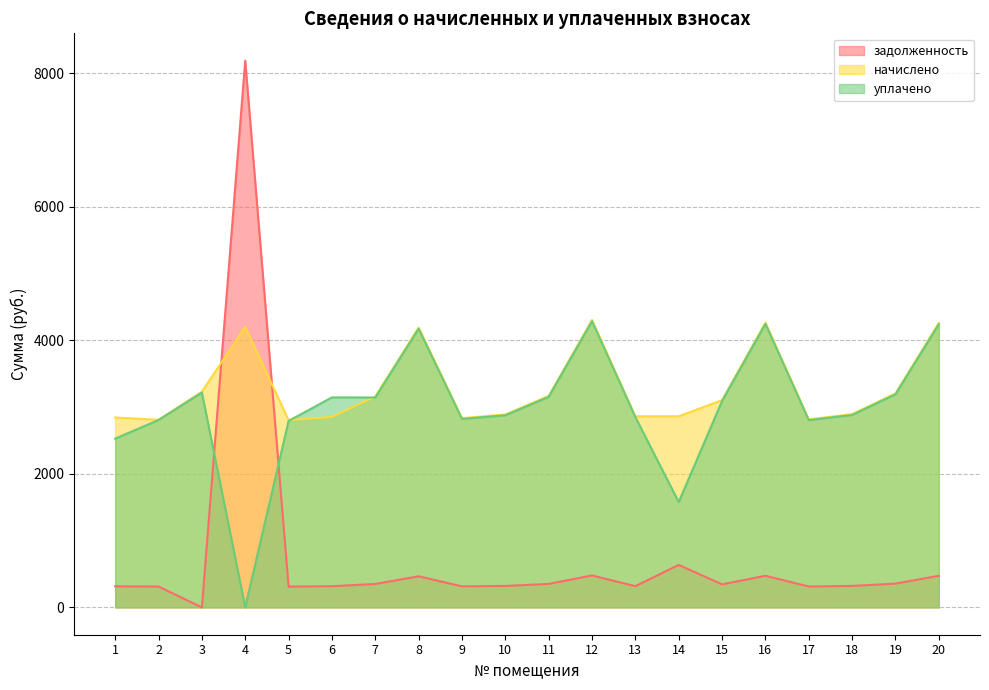

Is the value of уплачено at 5 greater than the value of начислено at 18?

No